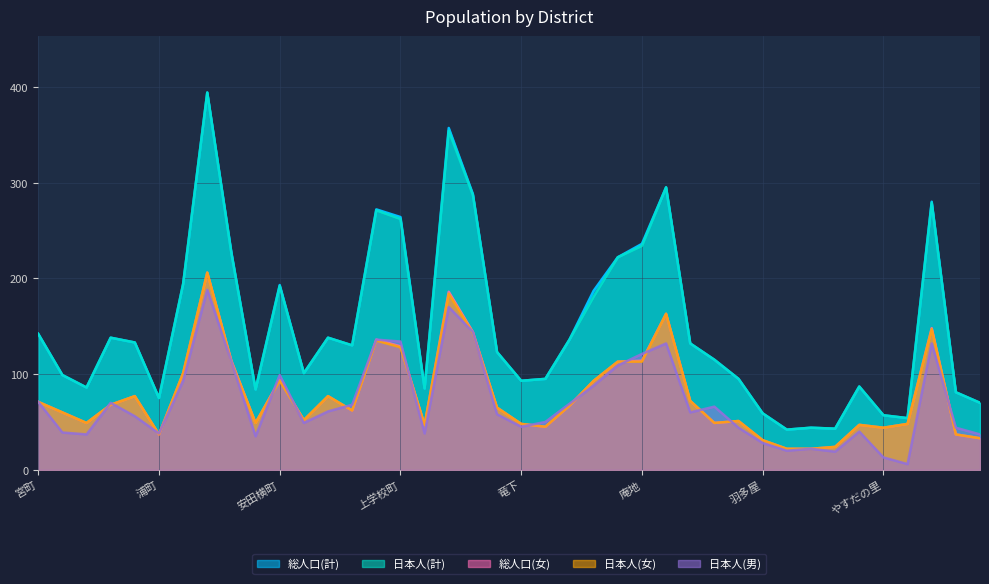

True or false: 日本人(男) has more than 2 points higher than both neighbors.

True